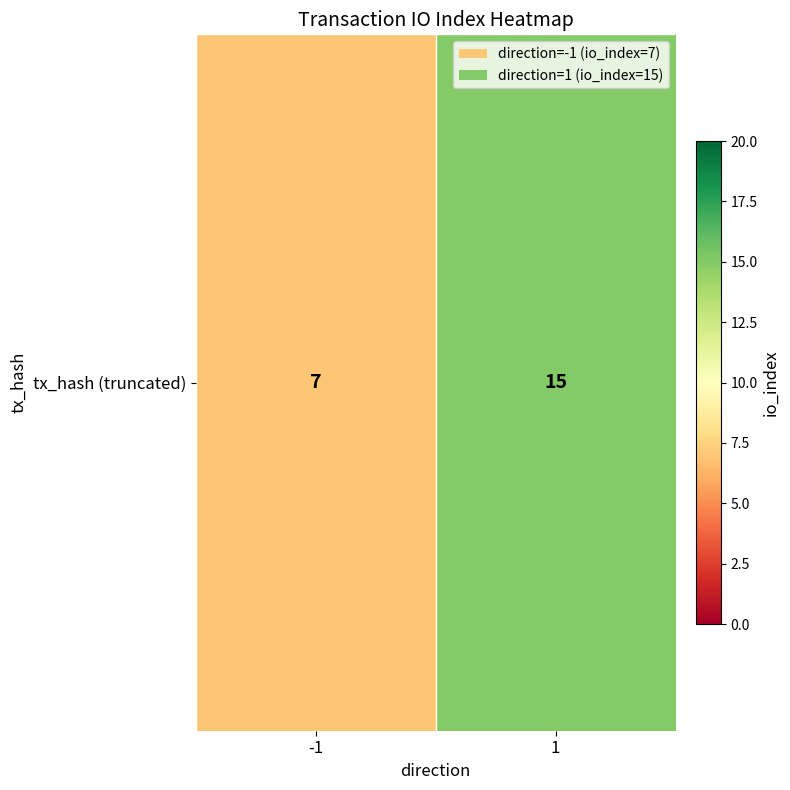

List the labels in order of value, largest first.

1, -1